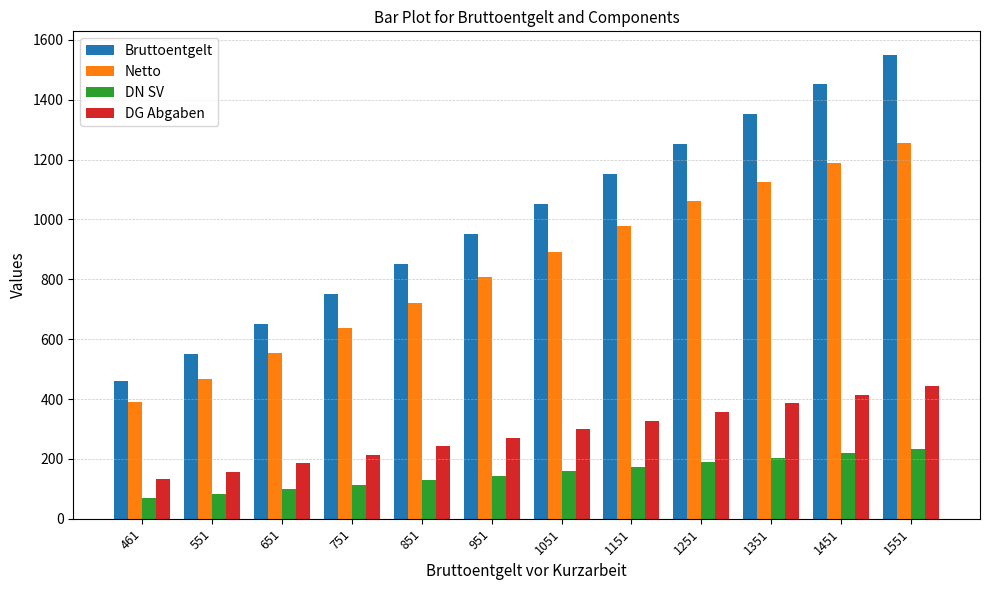

At 551, list the series in order from largest to smallest.

Bruttoentgelt, Netto, DG Abgaben, DN SV